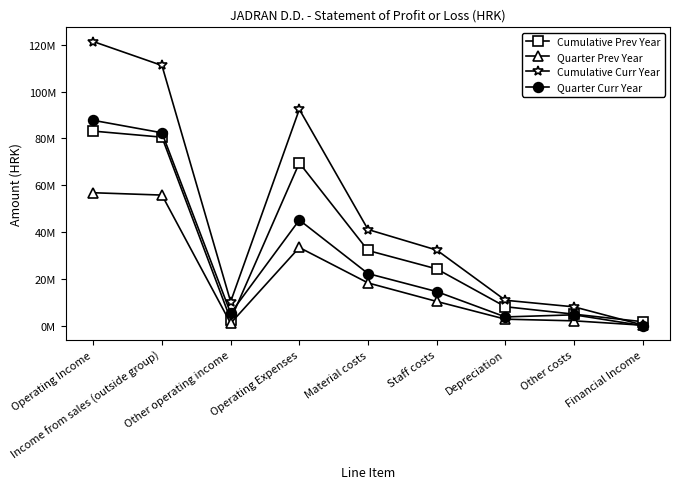

True or false: Cumulative Prev Year has more than 0 points higher than both neighbors.

True